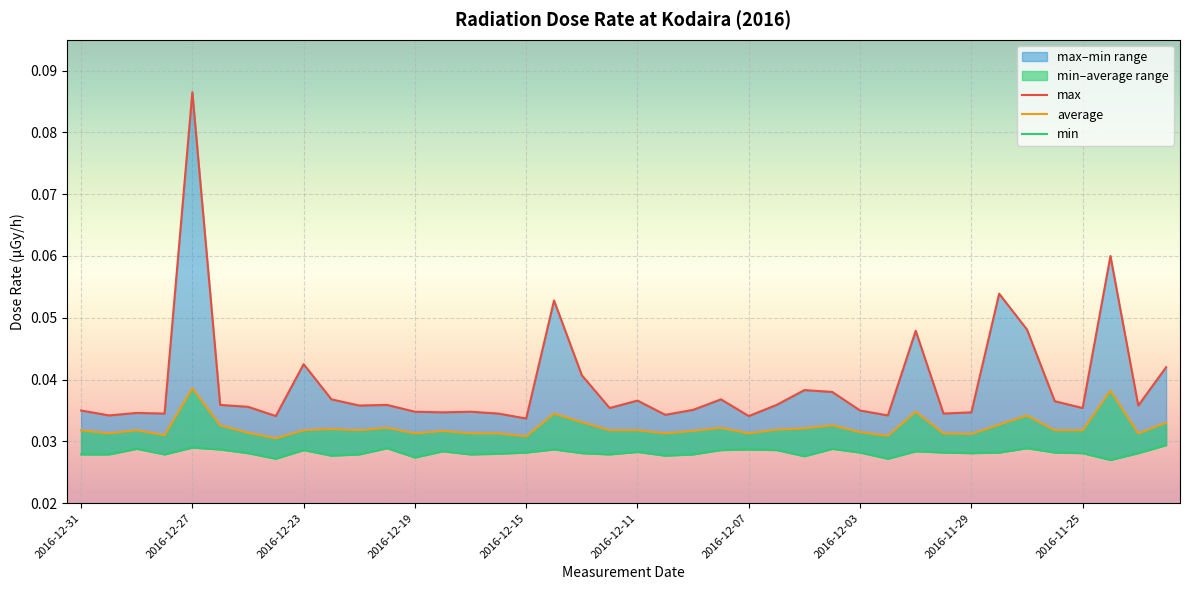

True or false: max and average cross at least once.

False